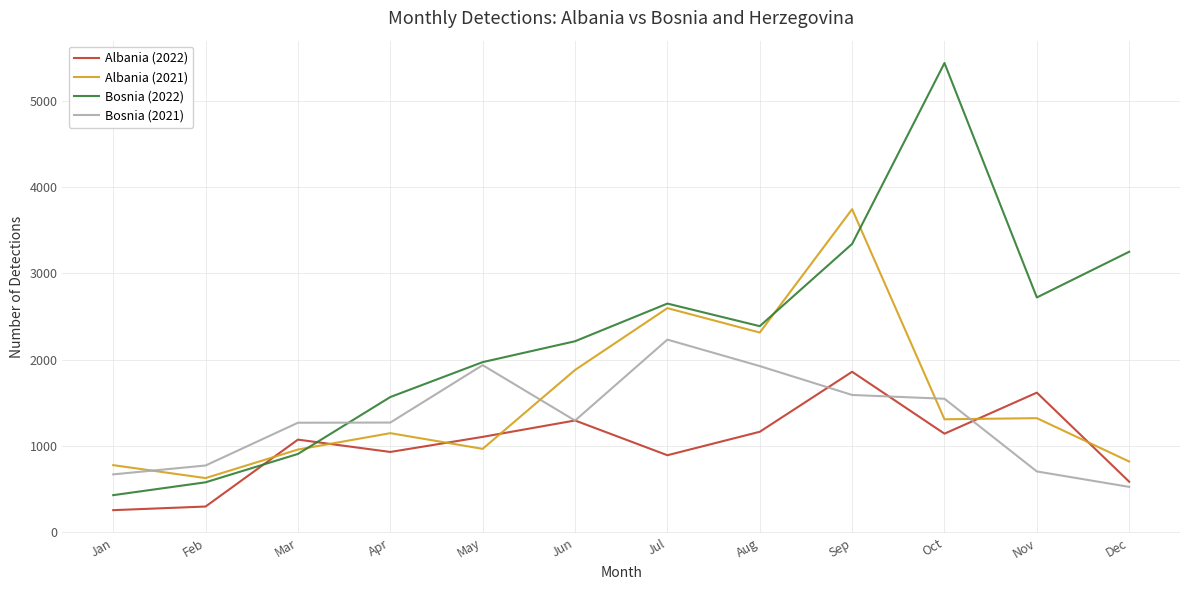

At which label does Albania (2022) reach its peak?

Sep